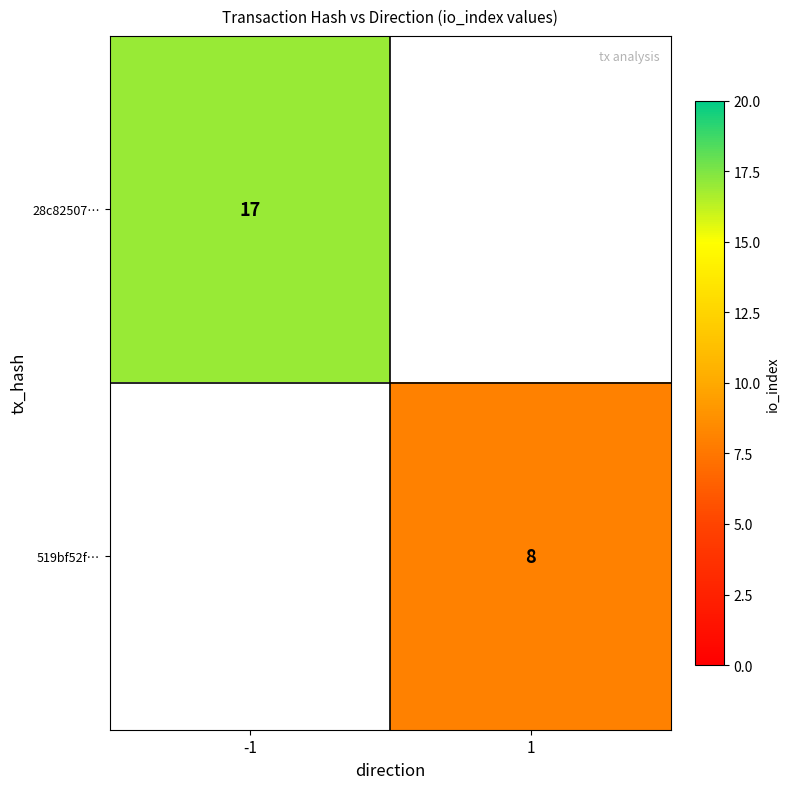

How many series are shown in this chart?

2